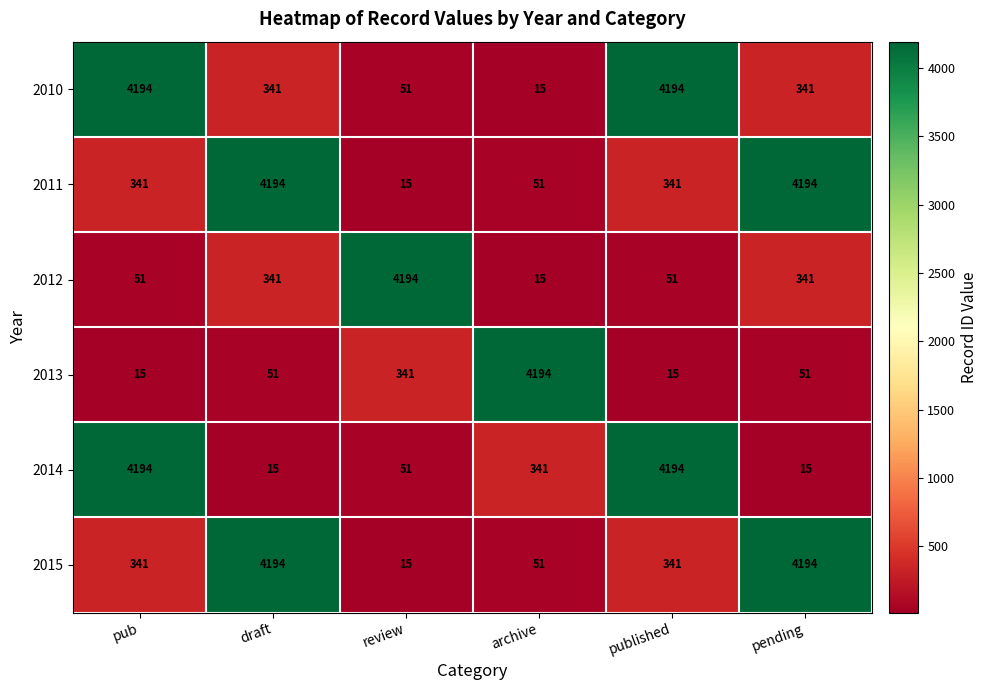

Read the 2012 value at published, to the nearest 100.

100